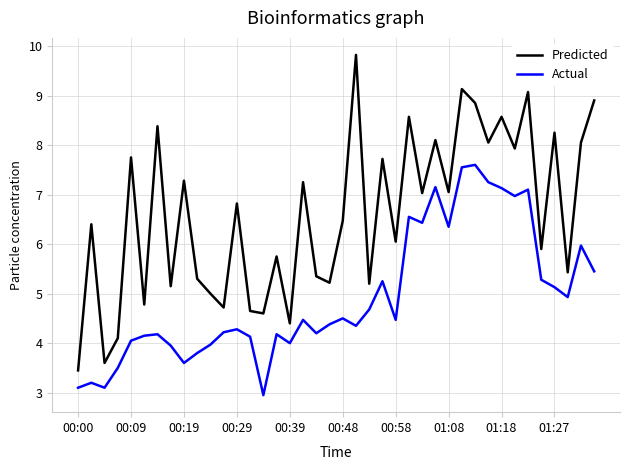

Which series has the largest range (max minus min)?

Predicted